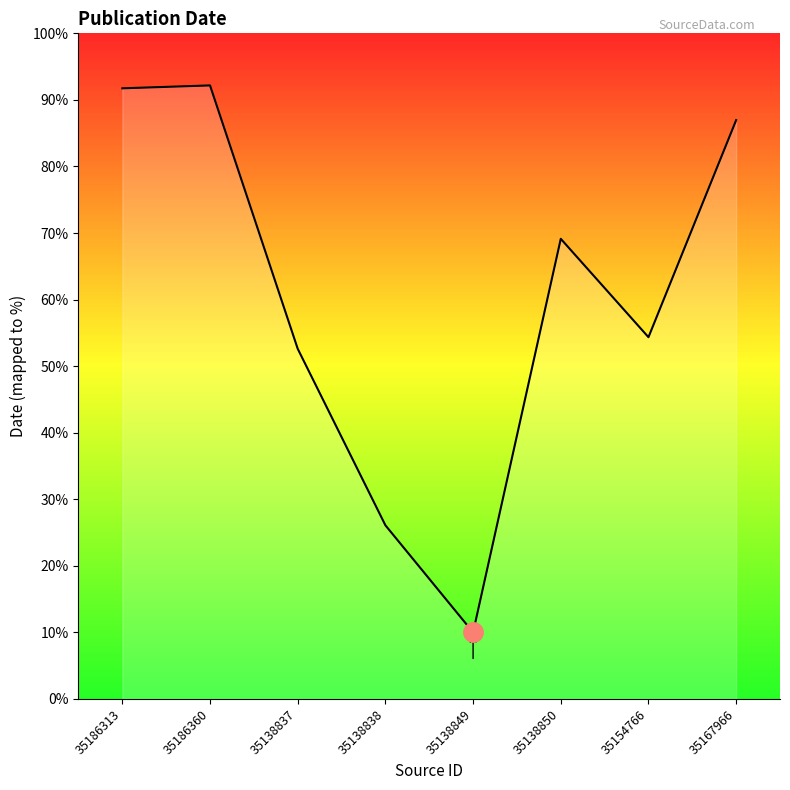

What is the change in value from 35186313 to 35138850?

-52